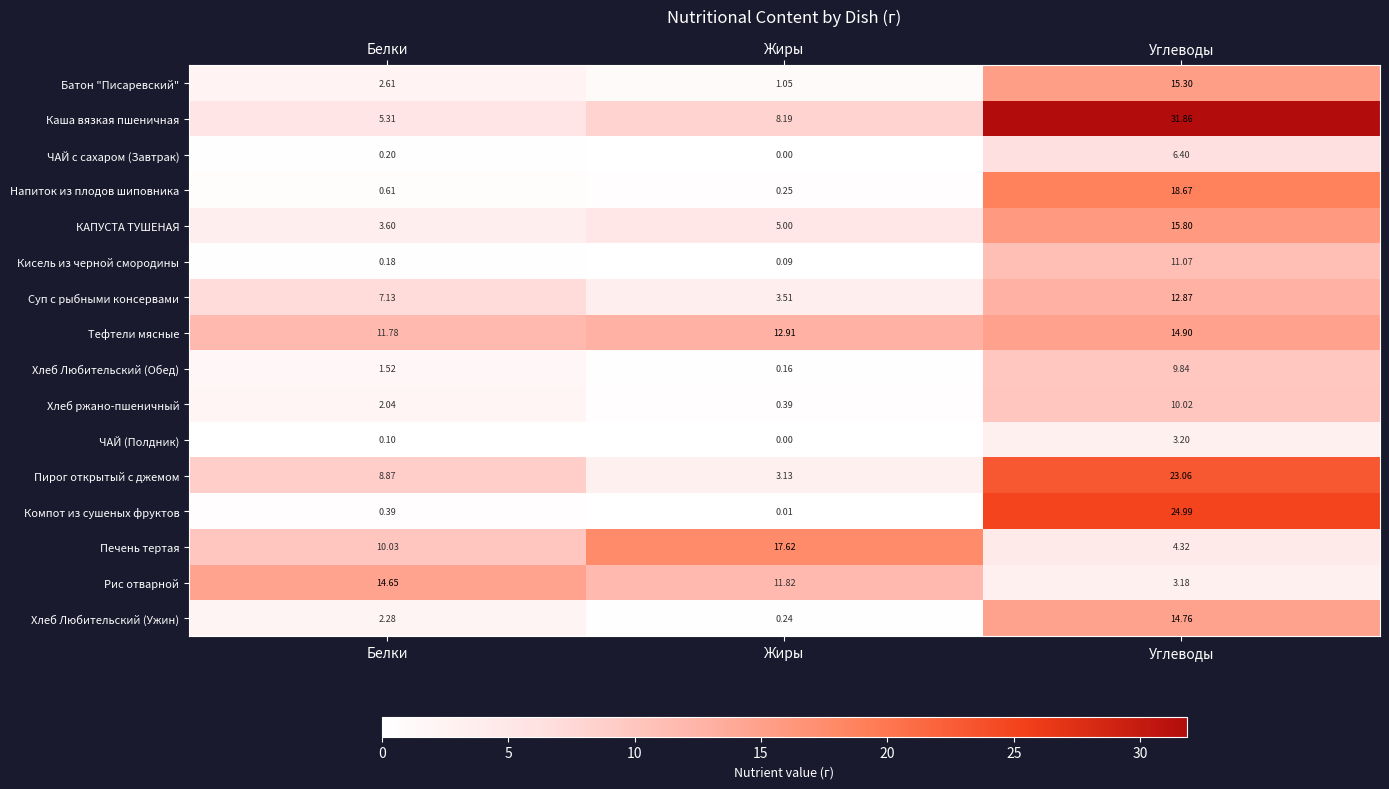

Count the number of categories in the chart.

3